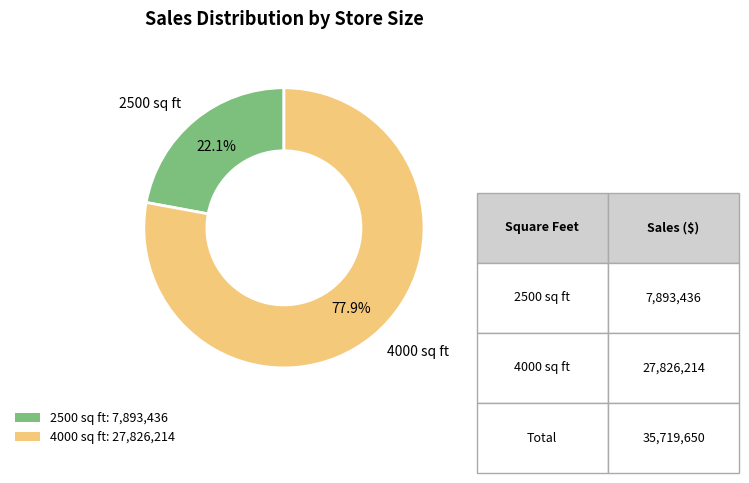

Does any single category account for the majority?

Yes